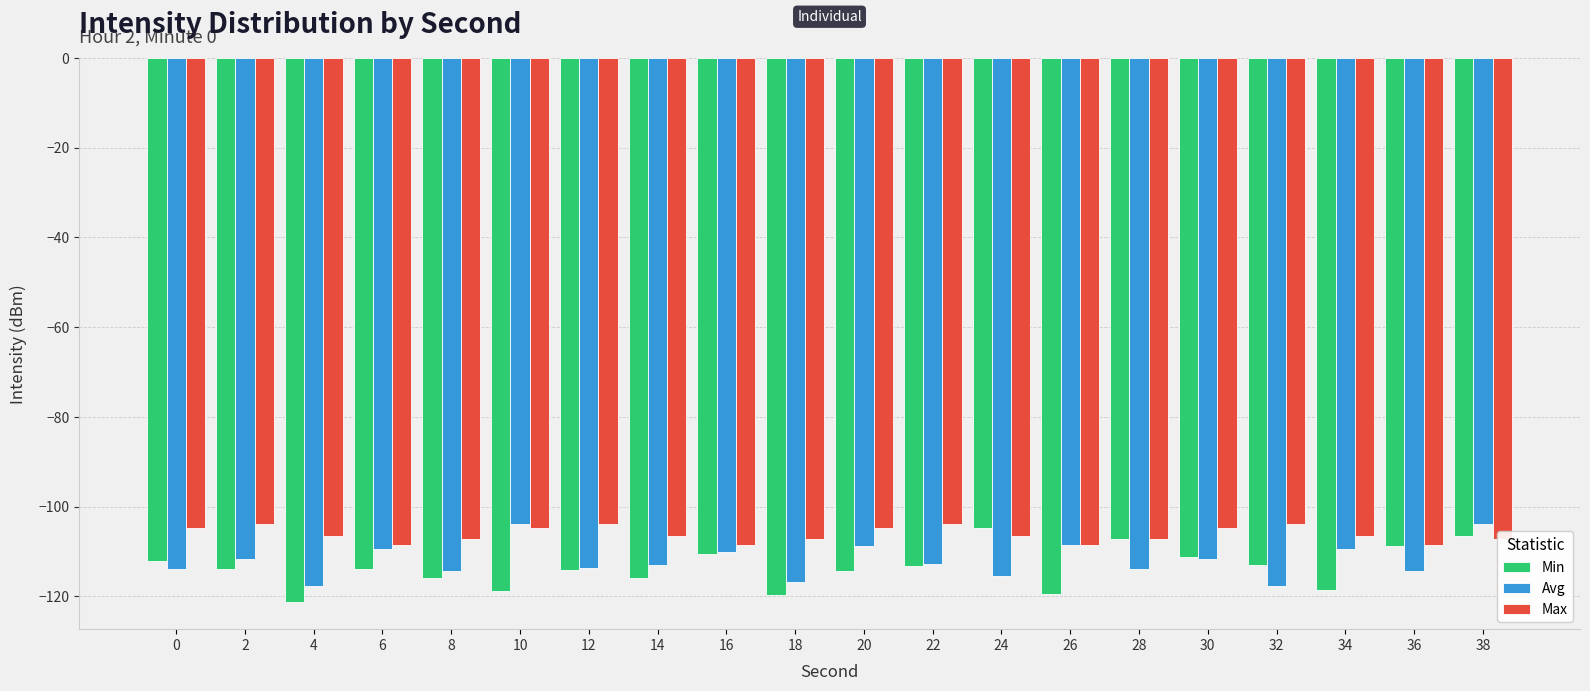

What is the value of the Avg bar at the 2nd from the left?

-111.7